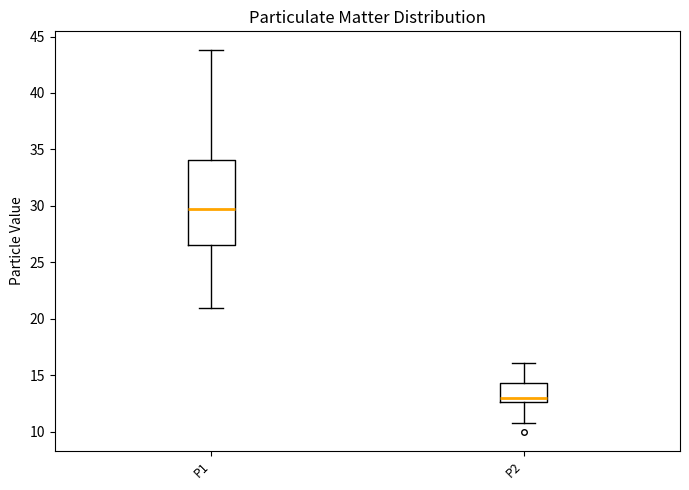

Reading left to right, read every box against the y-axis: the position of its median line, the range the box covers, and the ends of its whiskers. The values are not printed on the chart, so give them approximately, as read against the axis.

P1: median 29.5, box 26.5 to 34.0, whiskers 21.0 to 44.0
P2: median 13.0, box 12.5 to 14.5, whiskers 11.0 to 16.0